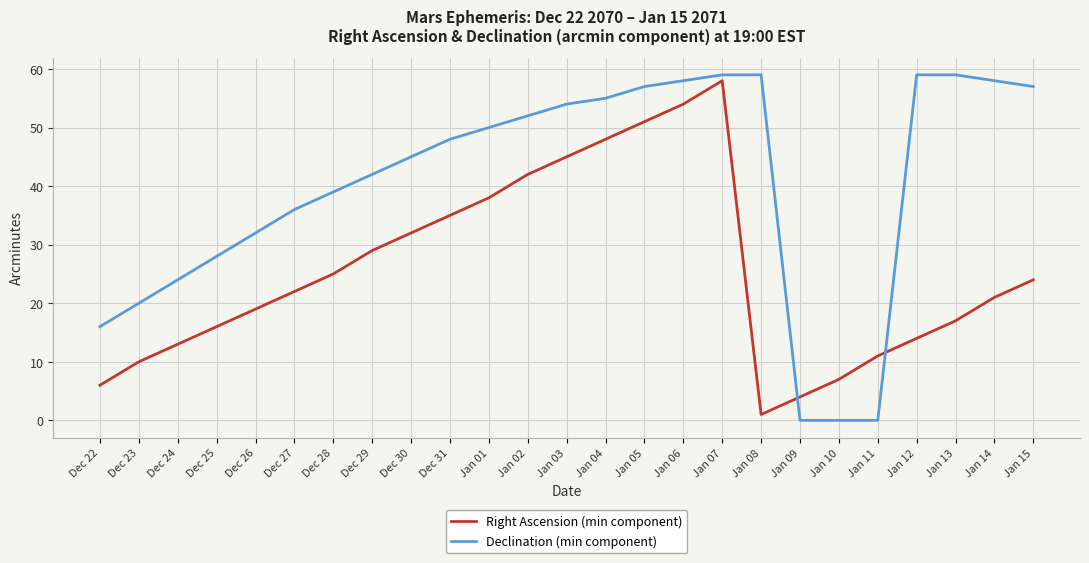

Which series has the widest spread of values?

Declination (min component)